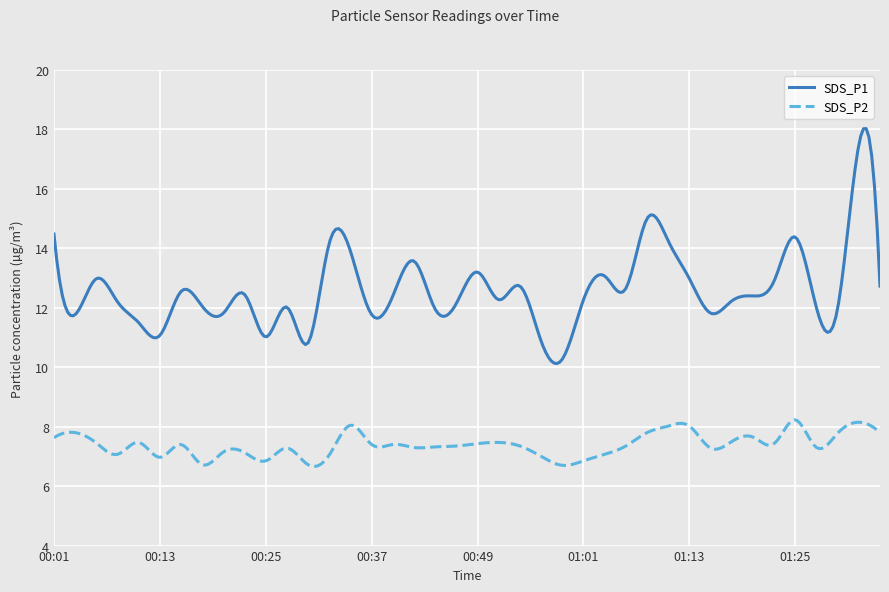

What is the sum of all SDS_P2 values?

2216.2